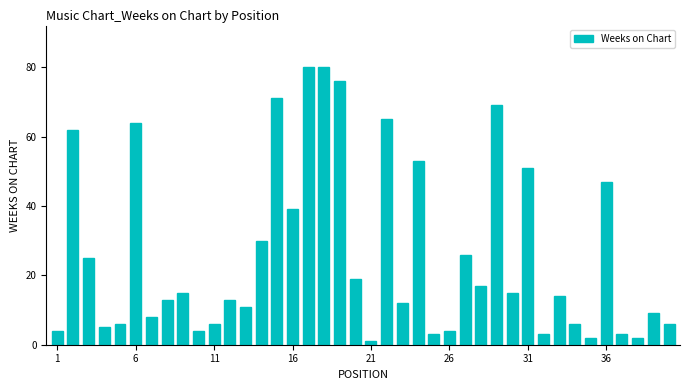

What is the value of the 29th bar from the left?

69